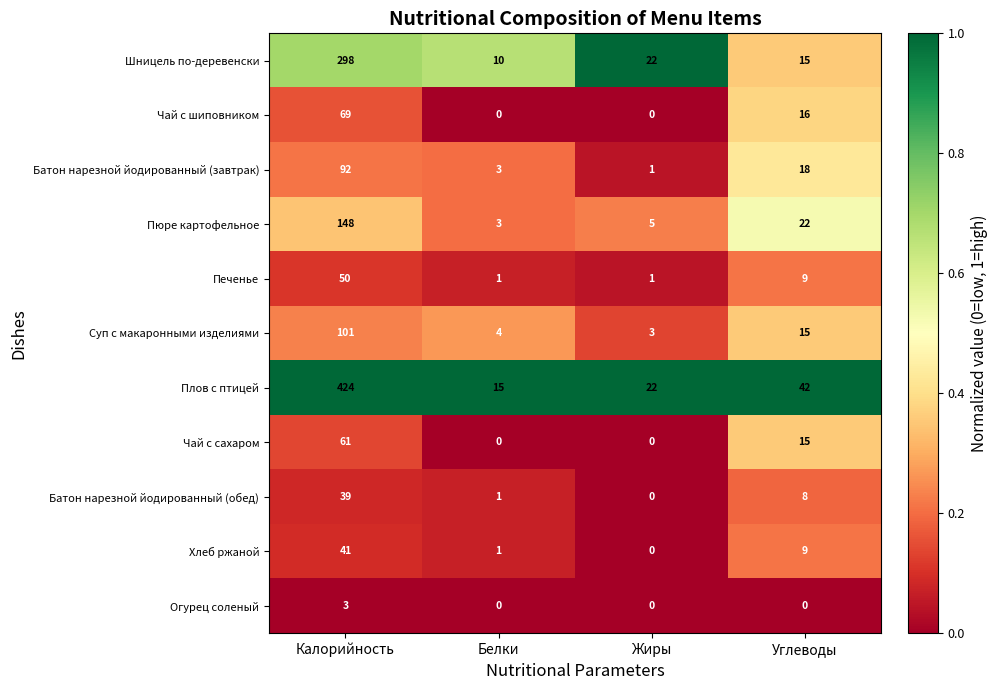

True or false: Шницель по-деревенски has a value of 15 at Углеводы.

True